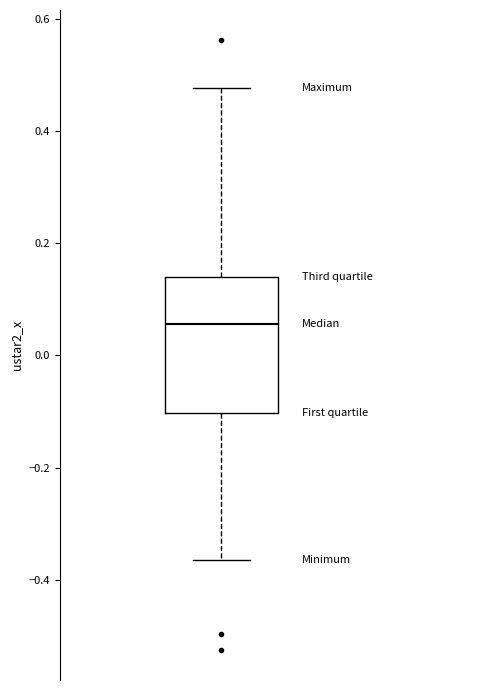

Read this box plot against the y-axis: the position of the median line, the range covered by the box, and the ends of both whiskers. The values are not printed on the chart, so give them approximately, as read against the axis.

median 0.06, box -0.10 to 0.14, whiskers -0.36 to 0.48